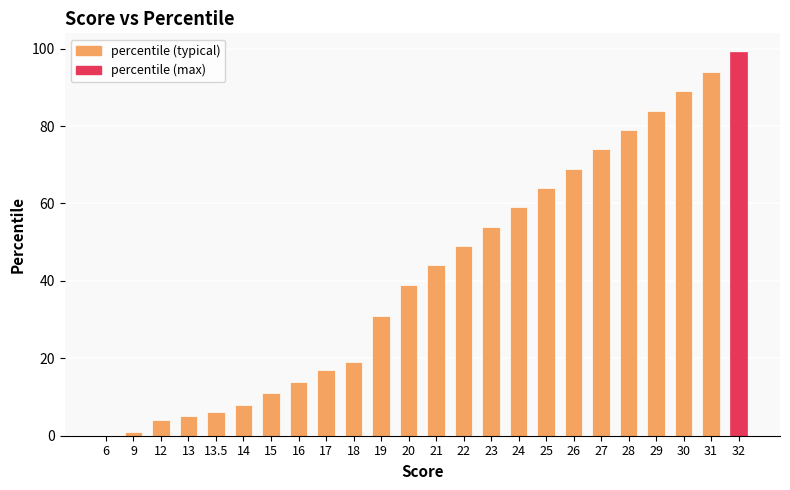

Approximately how many times larger is the value at 26 compared to 17?

4.1